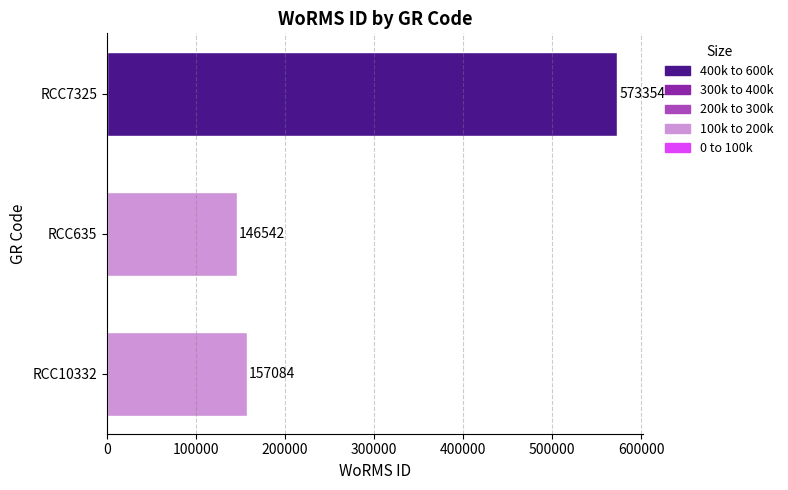

Which has a higher value, RCC635 or RCC10332?

RCC10332